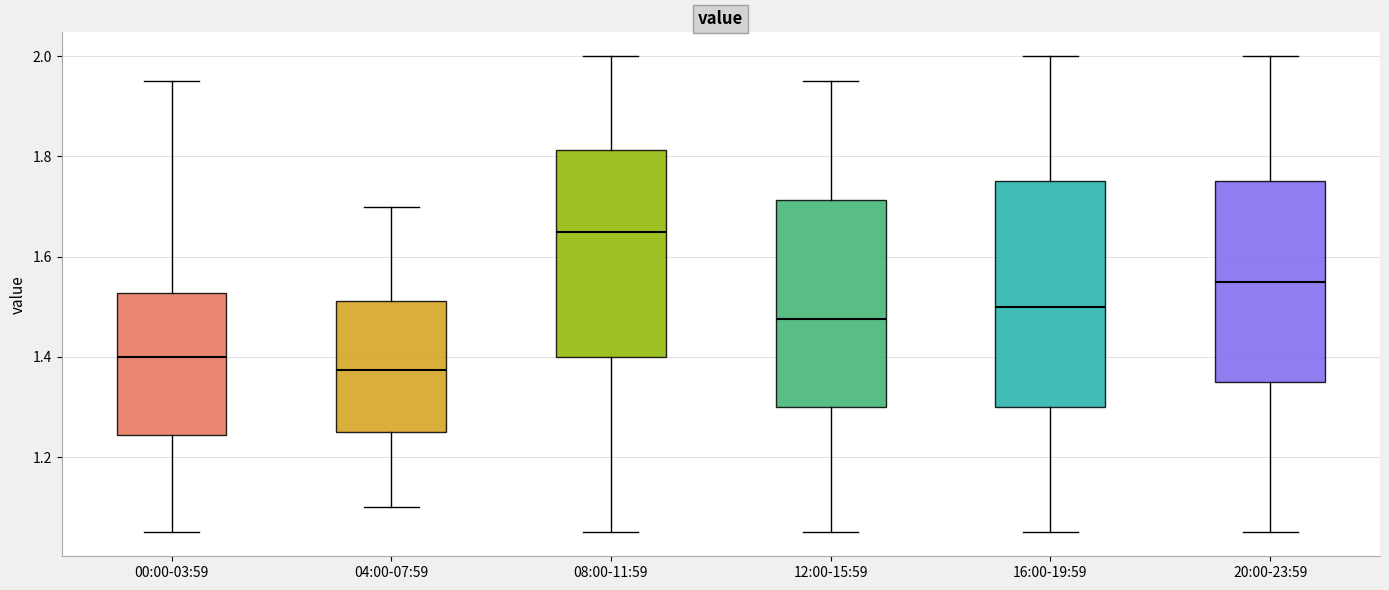

Reading left to right, transcribe this box plot: for each box, give where its median line is, the range the box spans, and where its two whiskers end, as read against the y-axis. The values are not printed on the chart, so give them approximately, as read against the axis.

00:00-03:59: median 1.40, box 1.24 to 1.52, whiskers 1.06 to 1.96
04:00-07:59: median 1.38, box 1.26 to 1.52, whiskers 1.10 to 1.70
08:00-11:59: median 1.66, box 1.40 to 1.82, whiskers 1.06 to 2.00
12:00-15:59: median 1.48, box 1.30 to 1.72, whiskers 1.06 to 1.96
16:00-19:59: median 1.50, box 1.30 to 1.76, whiskers 1.06 to 2.00
20:00-23:59: median 1.56, box 1.36 to 1.76, whiskers 1.06 to 2.00